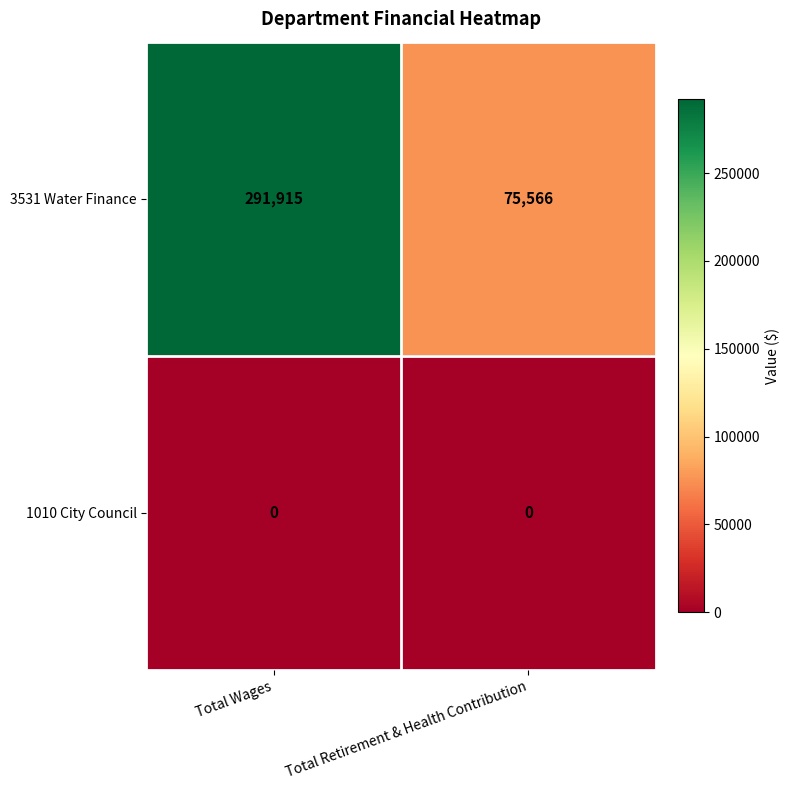

True or false: 3531 Water Finance has a value of 291915 at Total Wages.

True